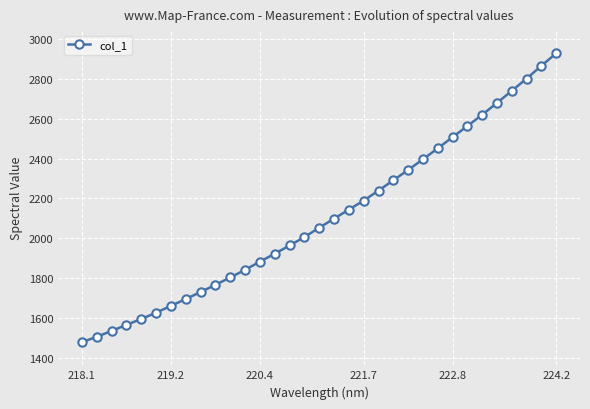

What is the average value?

2105.6